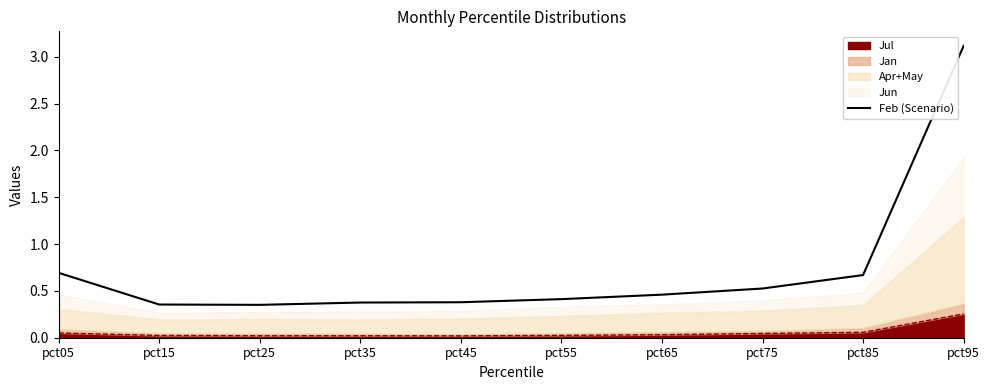

Rank the categories by value from highest to lowest.

pct95, pct05, pct85, pct75, pct65, pct55, pct45, pct35, pct15, pct25